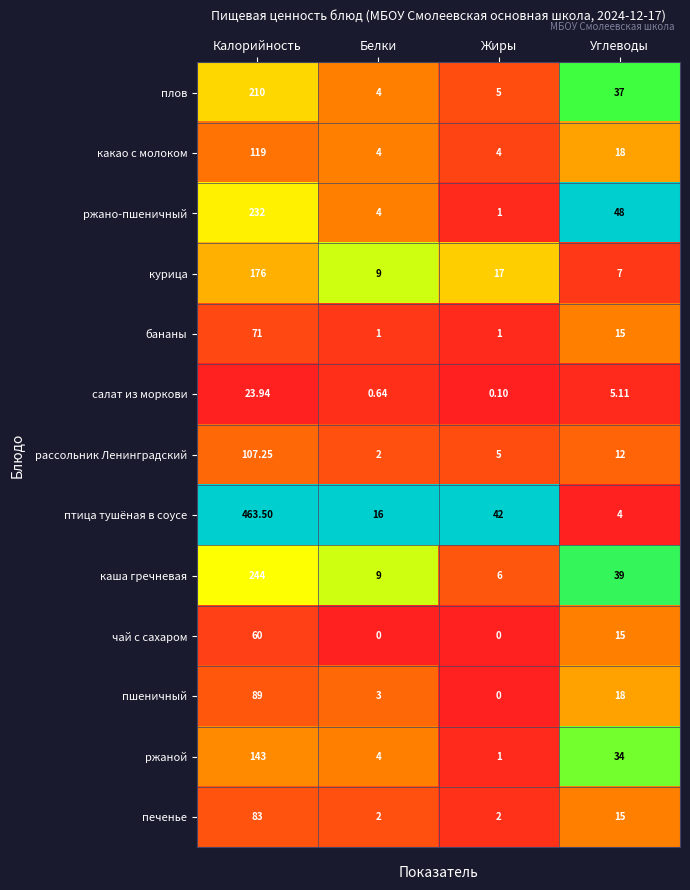

Rank the categories by ржаной value from highest to lowest.

Калорийность, Углеводы, Белки, Жиры